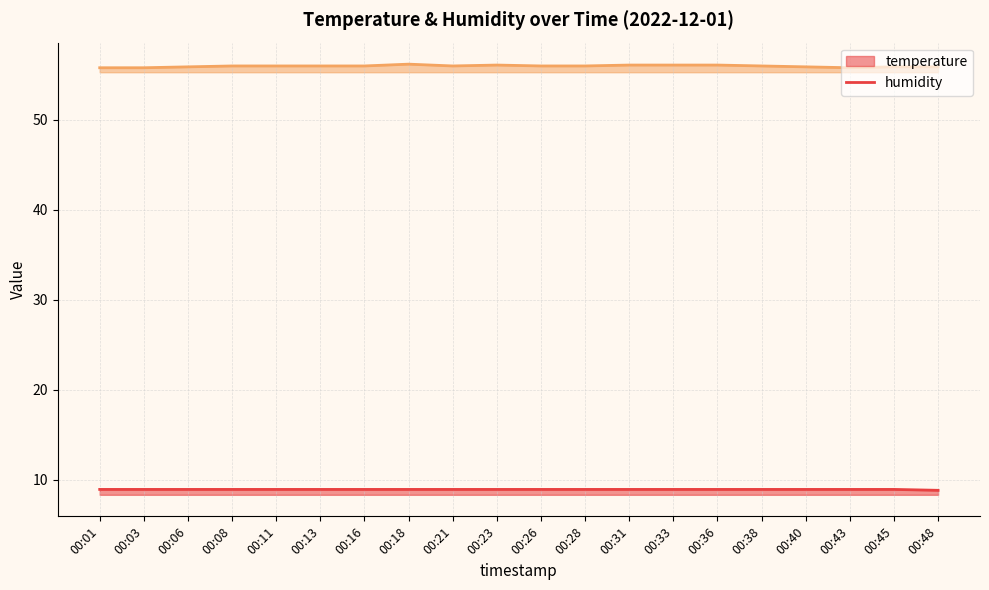

List the labels in order of humidity line value, largest first.

00:18, 00:23, 00:31, 00:33, 00:36, 00:08, 00:11, 00:13, 00:16, 00:21, 00:26, 00:28, 00:38, 00:06, 00:40, 00:45, 00:48, 00:01, 00:03, 00:43